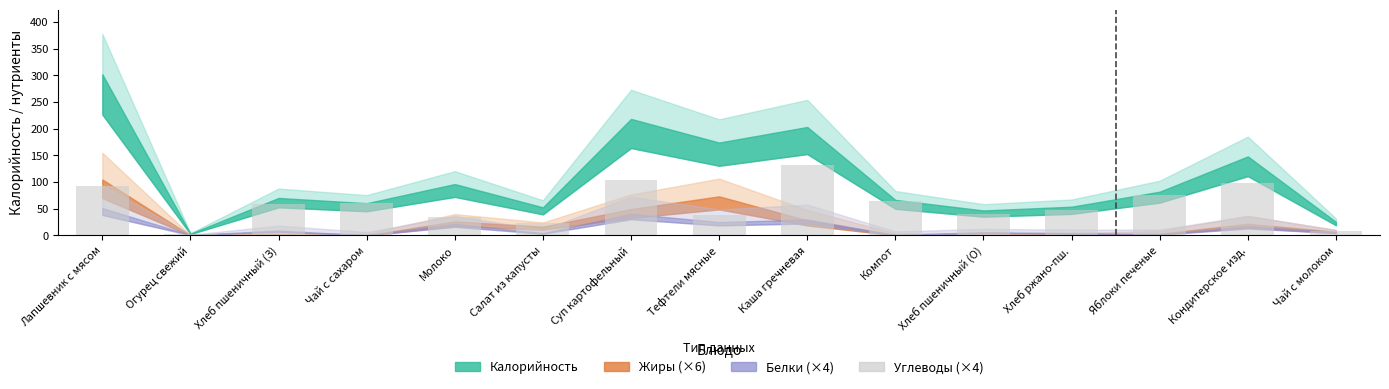

Which label corresponds to the largest value in the chart?

Каша гречневая